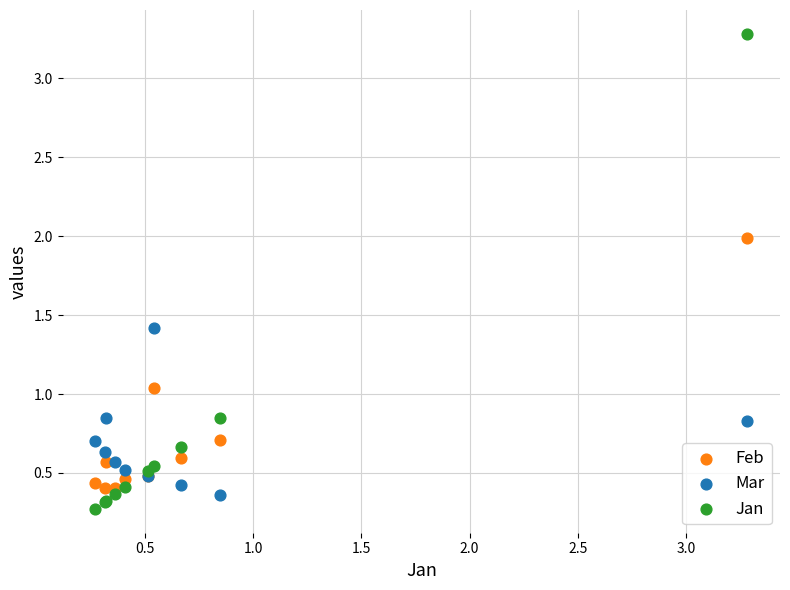

Which series reaches the maximum Y coordinate?

Jan